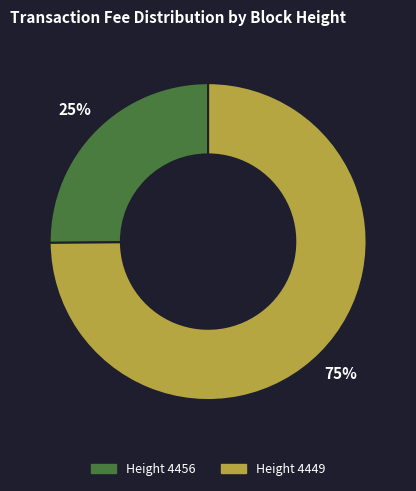

How many slices are in this pie chart?

2